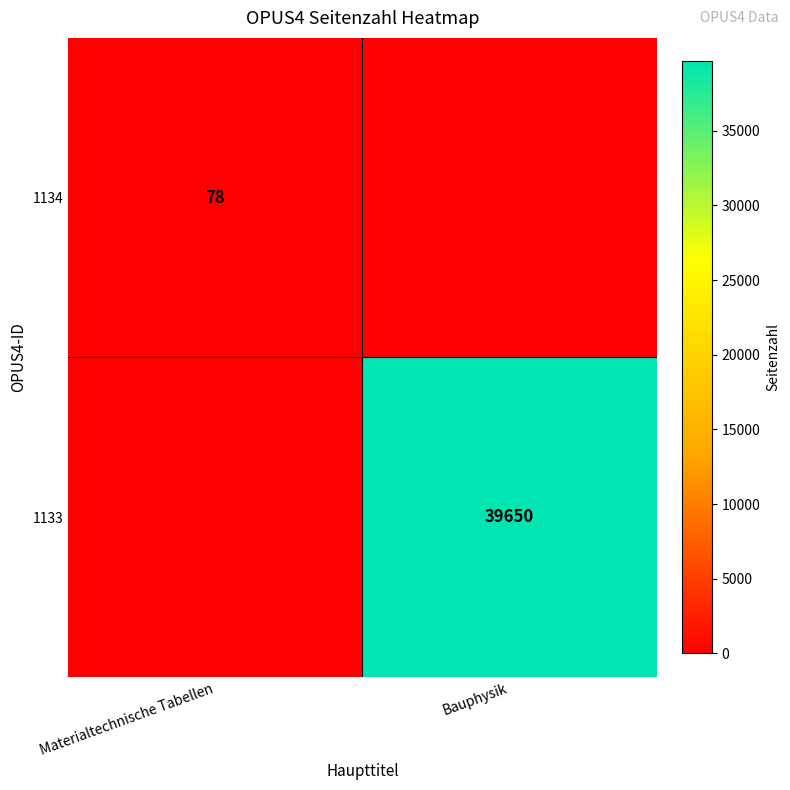

At which category is the sum across all series the highest?

Bauphysik